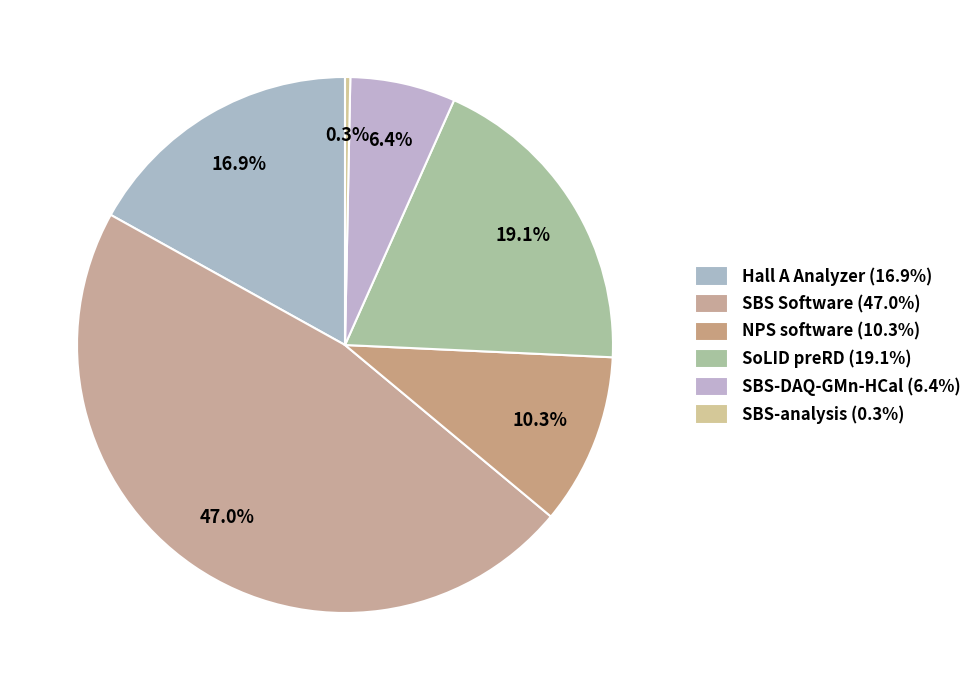

How many segments does this pie chart have?

6